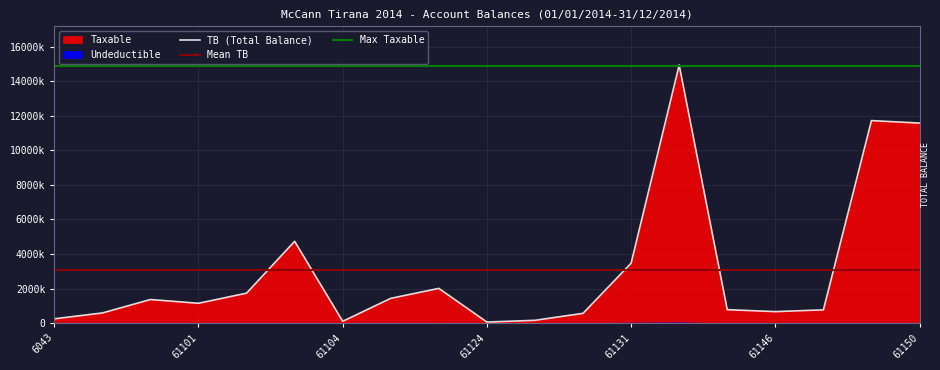

True or false: Taxable has a value of 510083.8 at 61101.

False